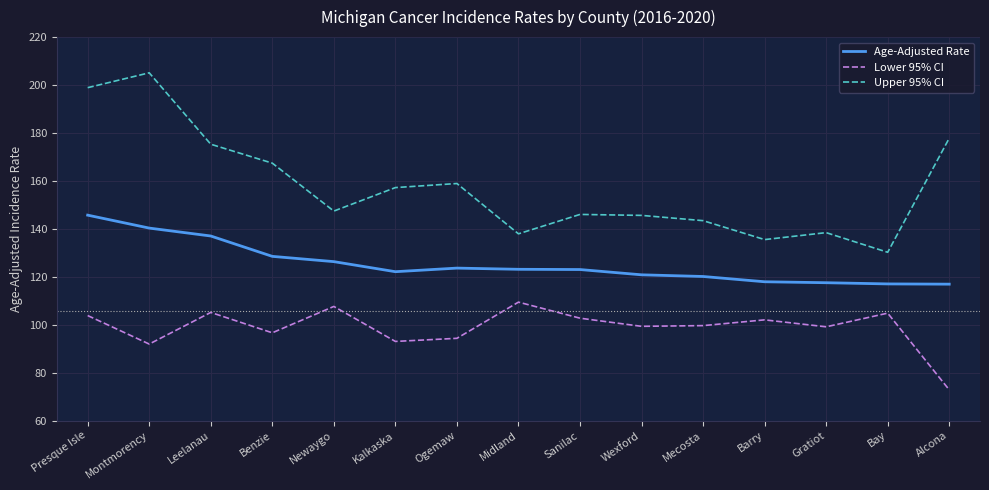

Rank the categories by Upper 95% CI value from highest to lowest.

Montmorency, Presque Isle, Alcona, Leelanau, Benzie, Ogemaw, Kalkaska, Newaygo, Sanilac, Wexford, Mecosta, Gratiot, Midland, Barry, Bay